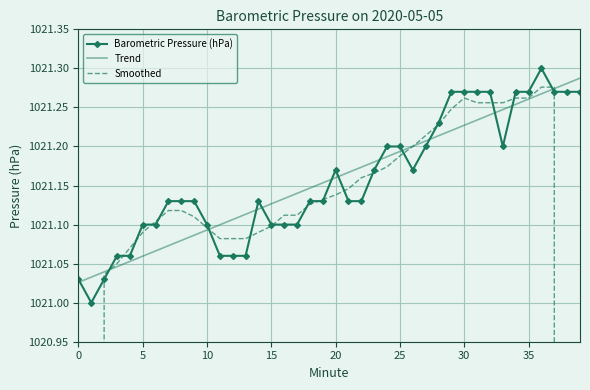

The value of Barometric Pressure (hPa) at 15 is 1021.1. True or false?

True